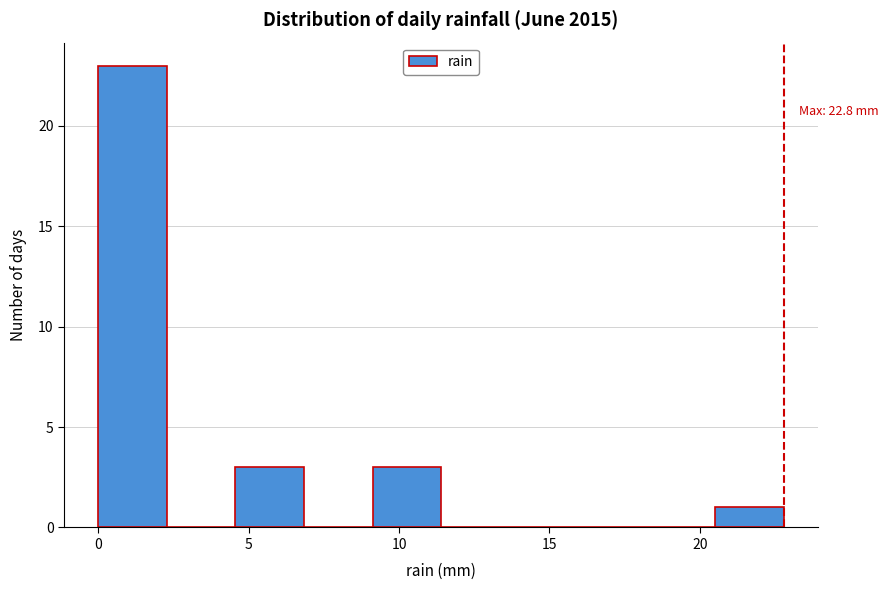

Over which range of the x-axis is the bar tallest?

0.0 to 2.5